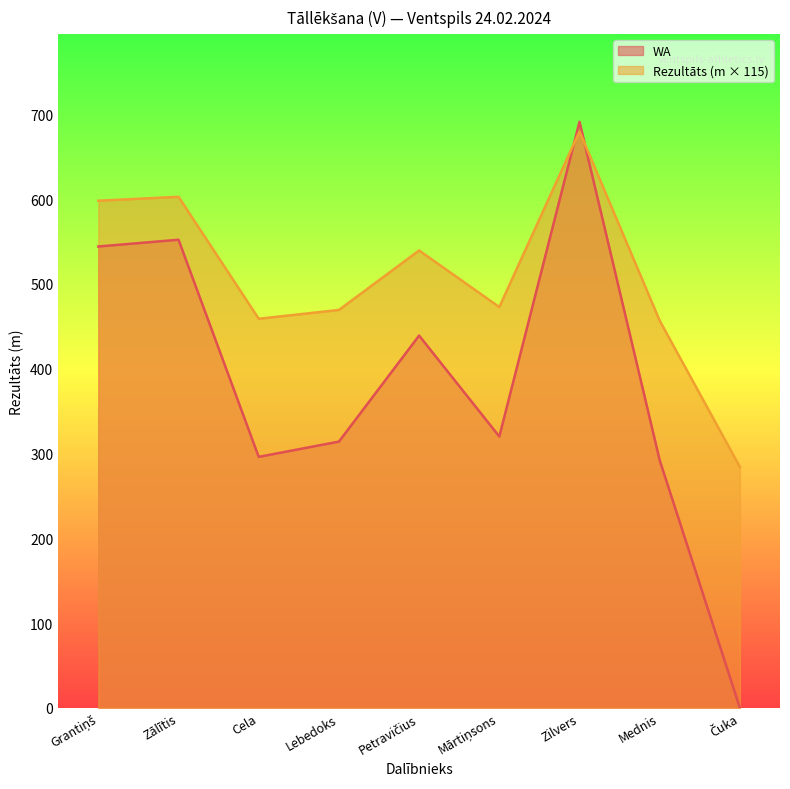

Reading left to right, what are all the values shown in this chart?

Rezultāts: Grantiņš=598.0	Zālītis=602.6	Cela=458.9	Lebedoks=469.2	Petravičius=539.4	Mārtiņsons=472.7	Zilvers=679.6	Mednis=456.6	Čuka=284.1
WA: Grantiņš=544.0	Zālītis=552.0	Cela=296.0	Lebedoks=314.0	Petravičius=439.0	Mārtiņsons=320.0	Zilvers=691.0	Mednis=292.0	Čuka=0.0